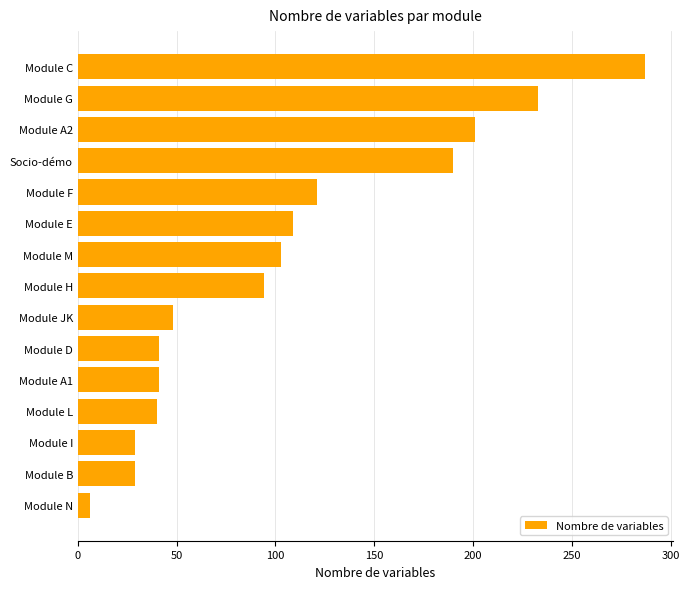

What is the sum of all values?

1572